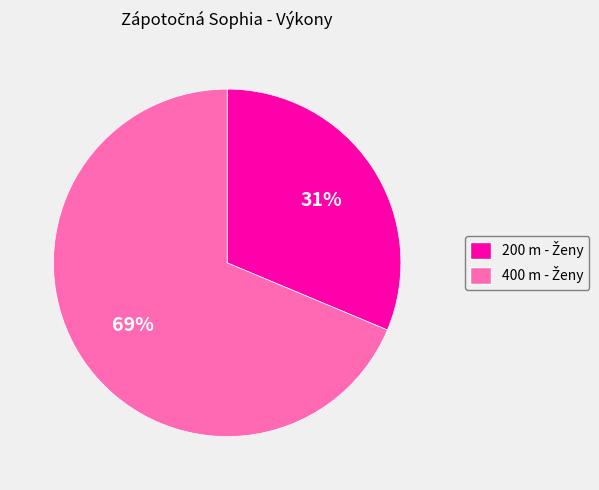

Is there a majority slice in this chart?

Yes